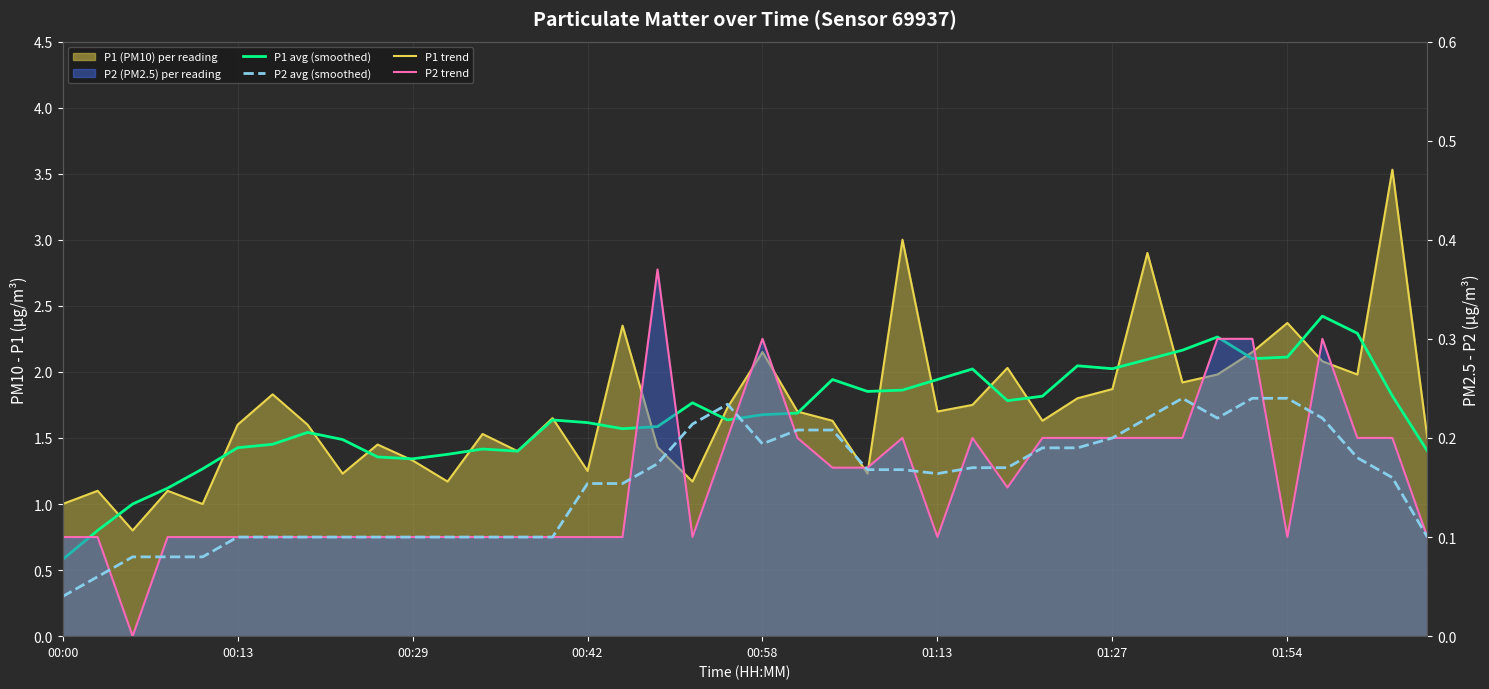

What is the label of the 39th point from the right?

00:13